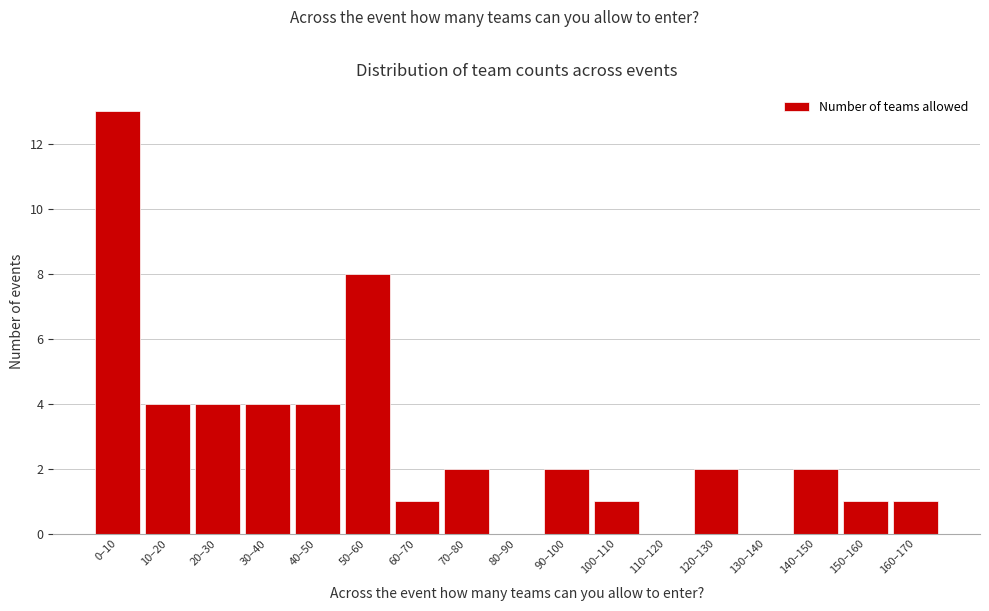

Reading left to right, what are all the values shown in this chart?

0–10=13	10–20=4	20–30=4	30–40=4	40–50=4	50–60=8	60–70=1	70–80=2	80–90=0	90–100=2	100–110=1	110–120=0	120–130=2	130–140=0	140–150=2	150–160=1	160–170=1